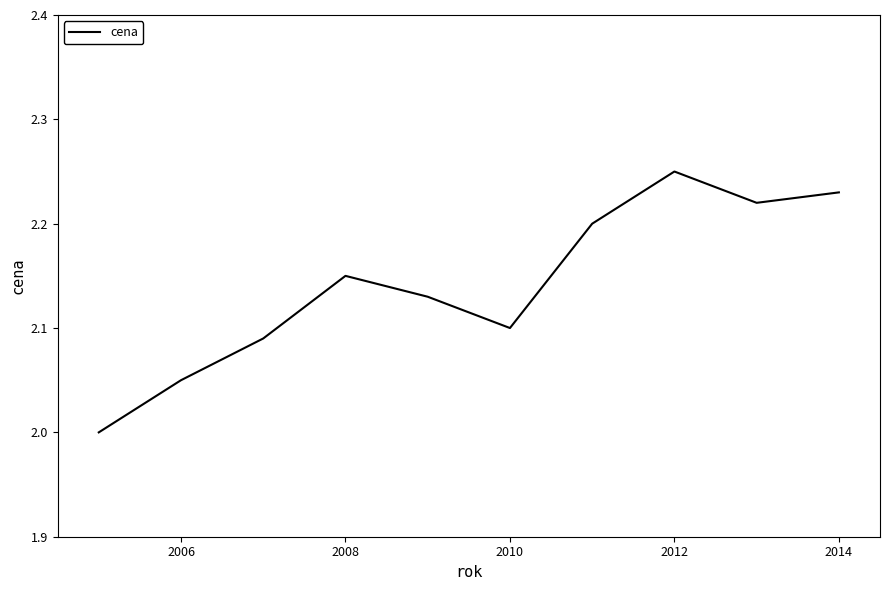

How many lines are shown in the chart?

1